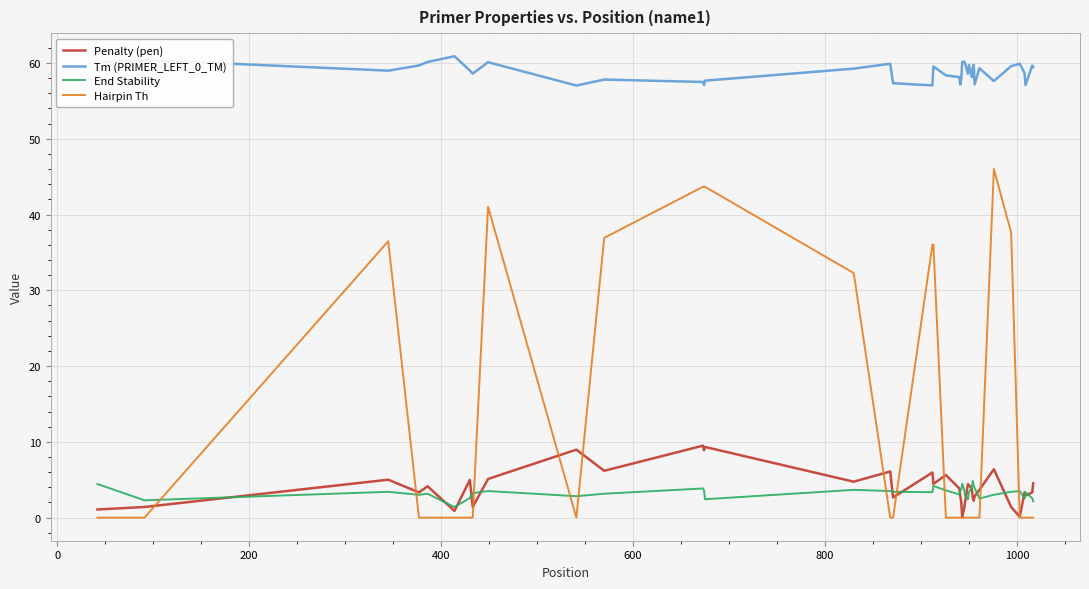

Which series has the largest range (max minus min)?

Hairpin Th